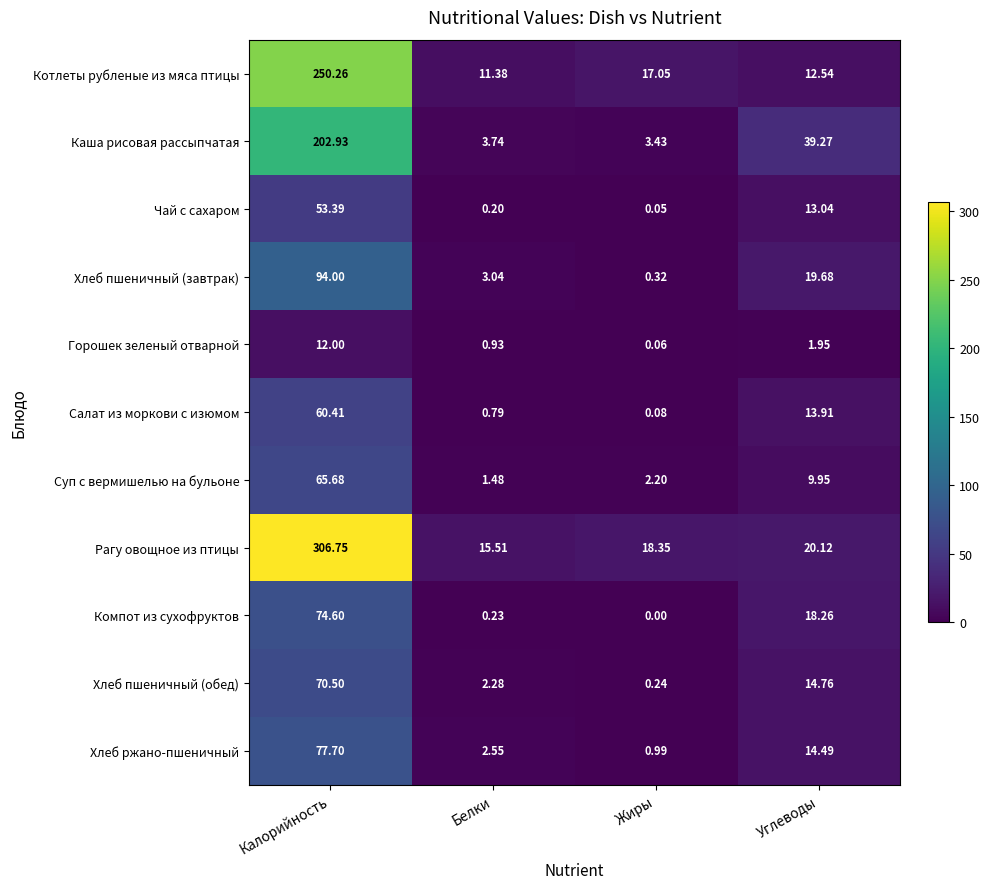

Count the number of data series in this chart.

11